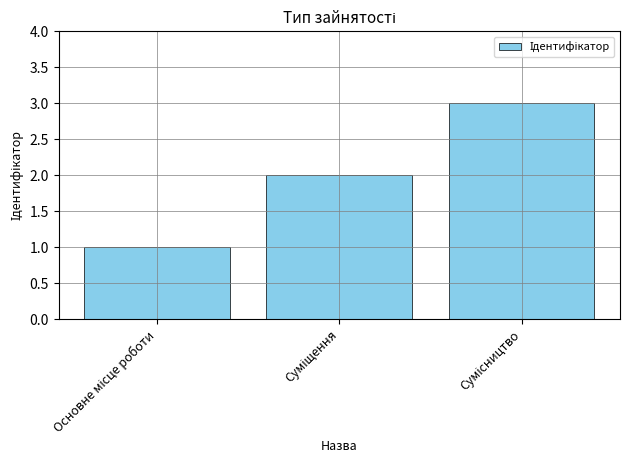

What is the greatest value displayed?

3